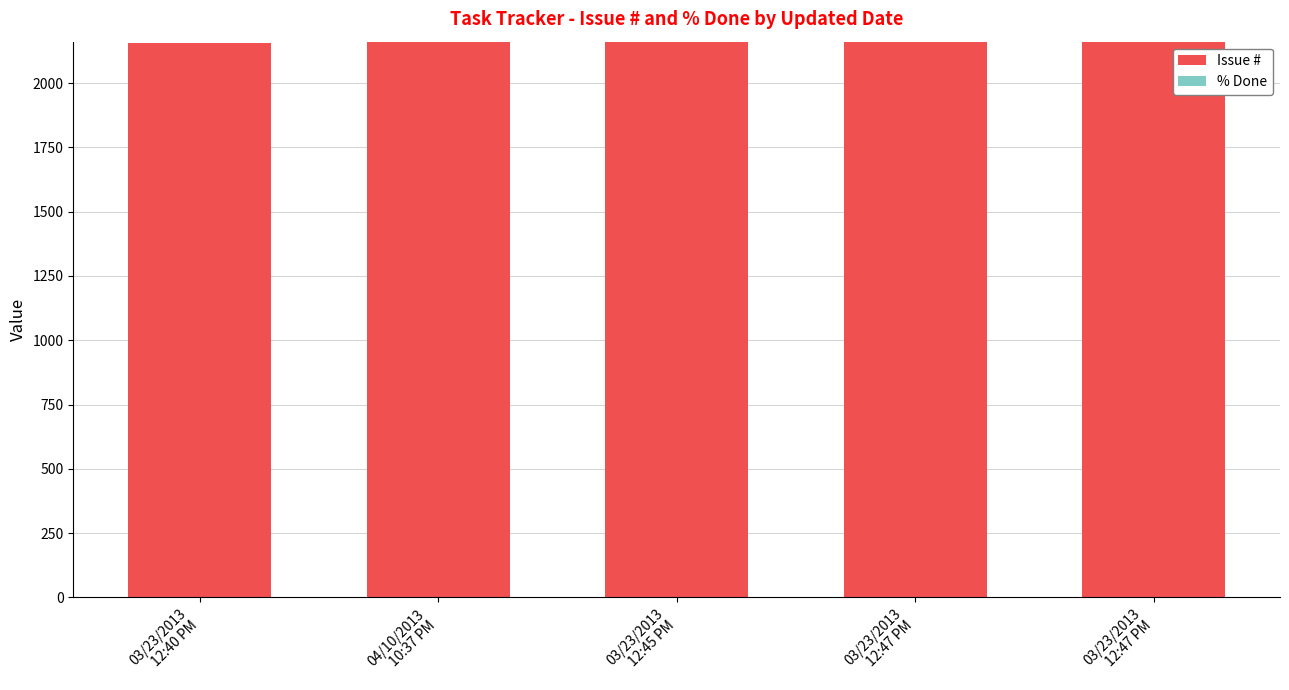

How many data points does each series have?

5